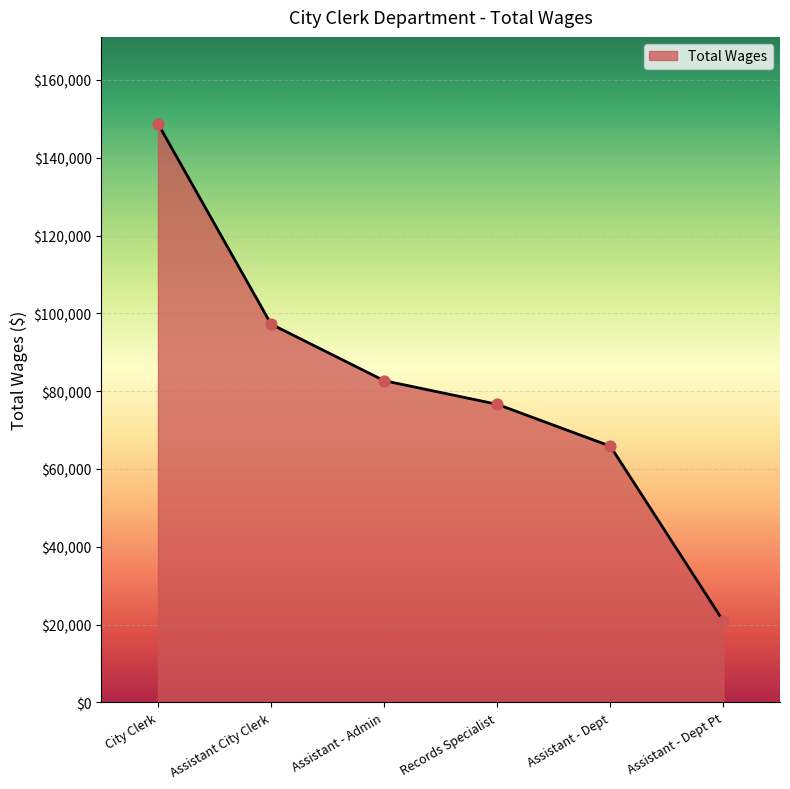

Which has a higher value, Assistant - Admin or Records Specialist?

Assistant - Admin